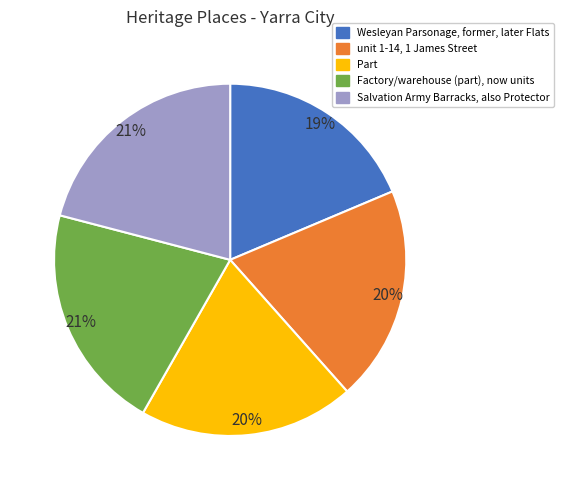

Which slice is the smallest?

Wesleyan Parsonage, former, later Flats